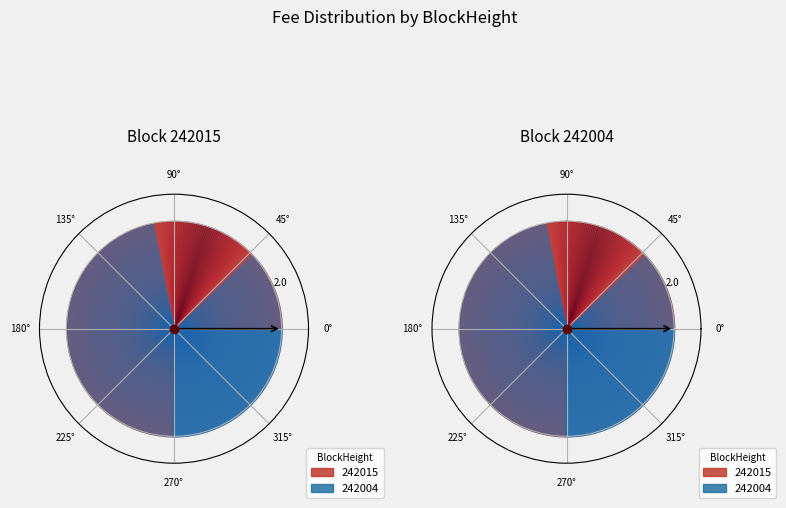

Which has a higher value, 242004 or 242015?

242015